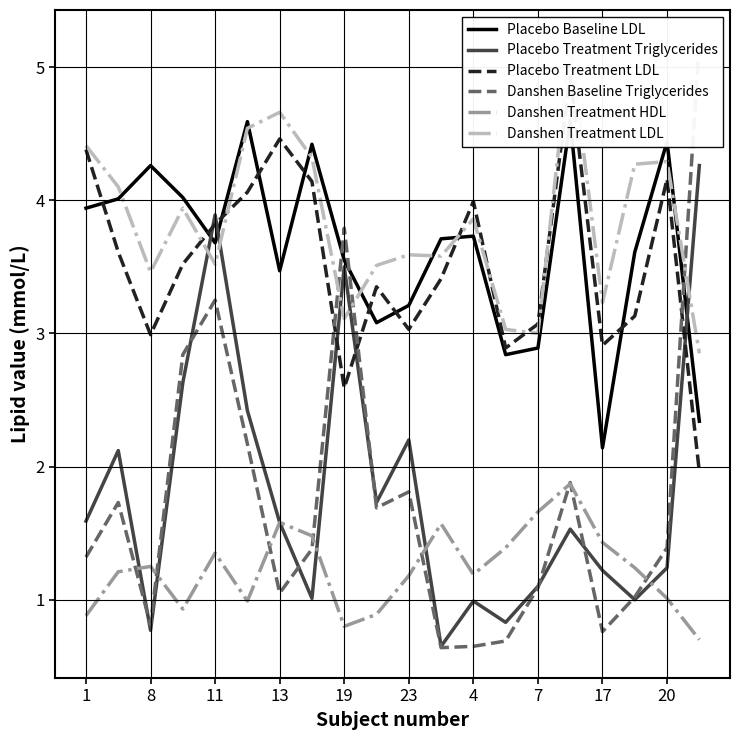

How many series are shown in this chart?

6